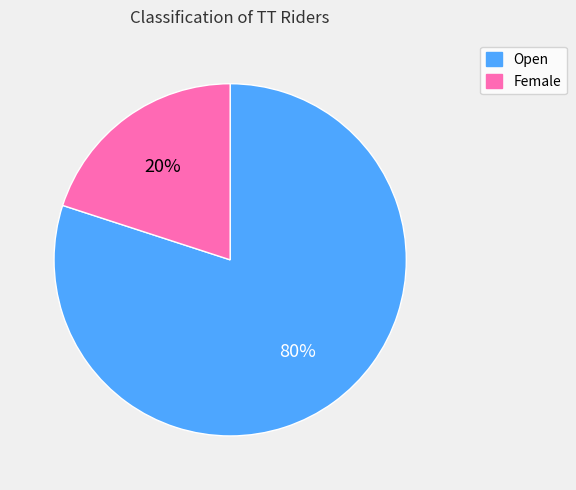

To the nearest percent, what is the difference between the largest and smallest slice percentages?

60%